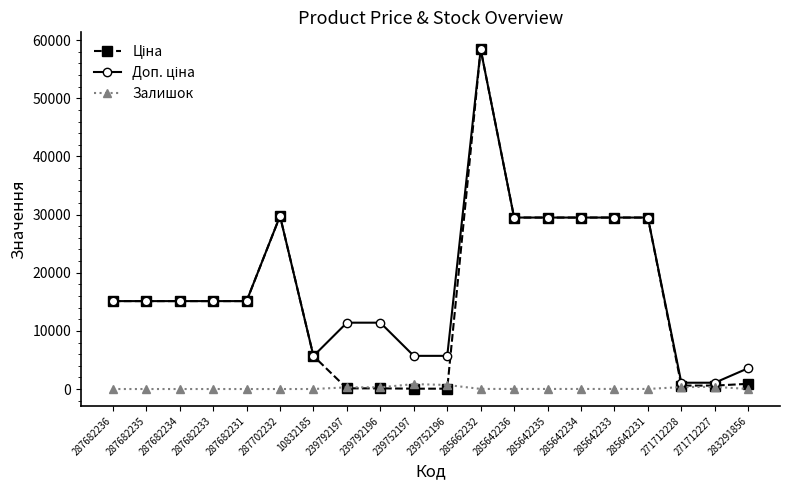

How many categories are shown in the chart?

20